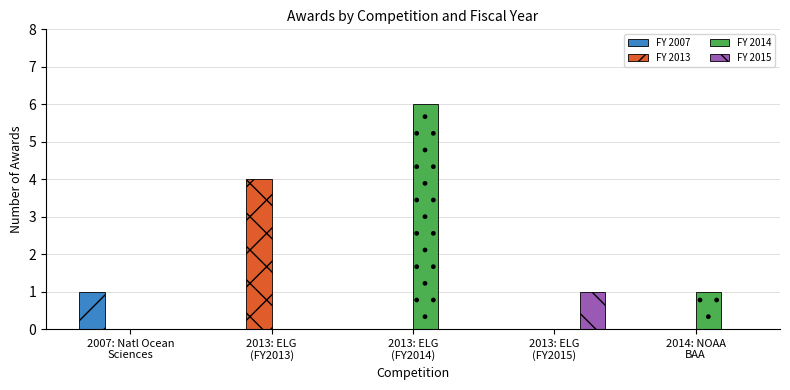

Which series has the largest total across all categories?

FY 2014